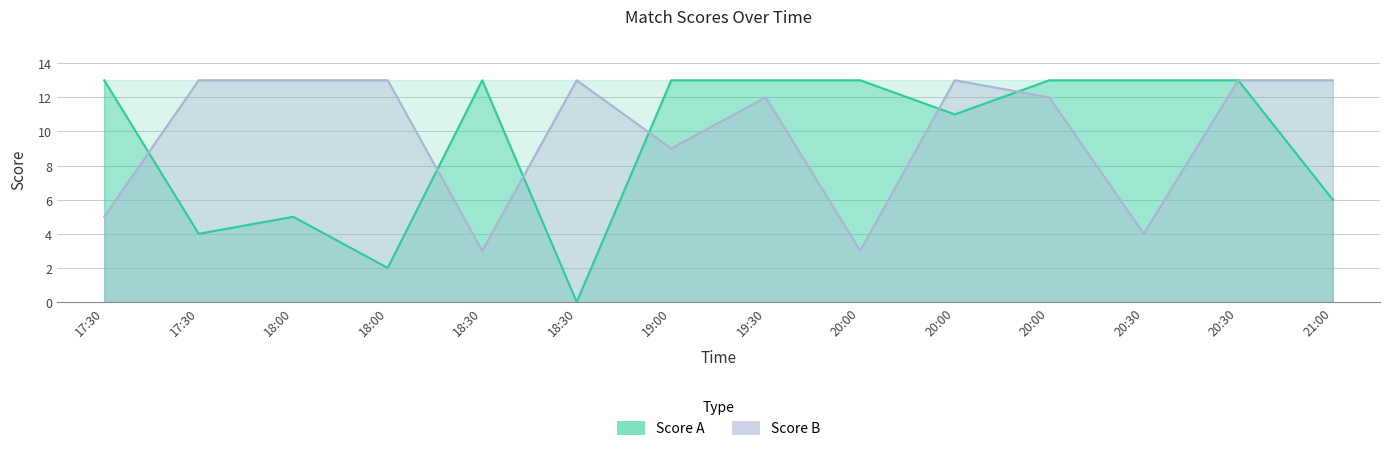

True or false: Score A and Score B intersect in this chart.

True